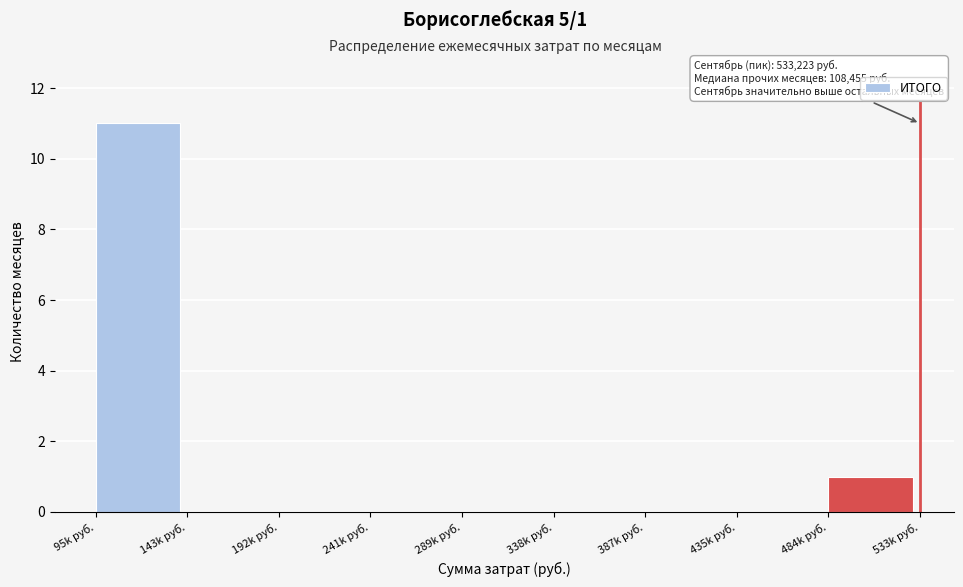

Reading left to right, extract all data points from this chart.

95k руб.=11	143k руб.=0	192k руб.=0	241k руб.=0	289k руб.=0	338k руб.=0	387k руб.=0	435k руб.=0	484k руб.=1